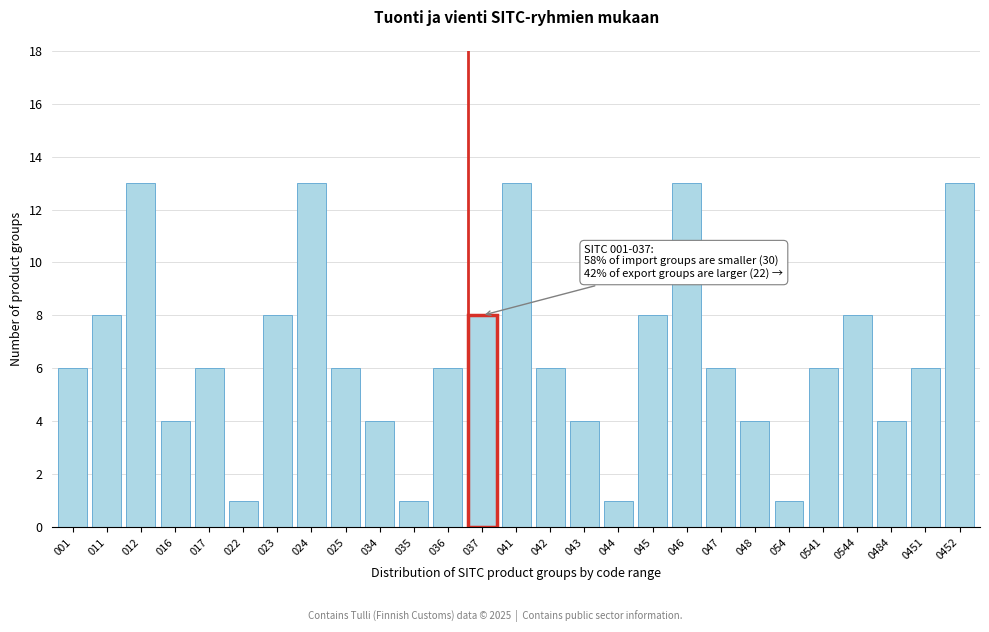

Reading left to right, what are all the values shown in this chart?

001=6	011=8	012=13	016=4	017=6	022=1	023=8	024=13	025=6	034=4	035=1	036=6	037=8	041=13	042=6	043=4	044=1	045=8	046=13	047=6	048=4	054=1	0541=6	0544=8	0484=4	0451=6	0452=13